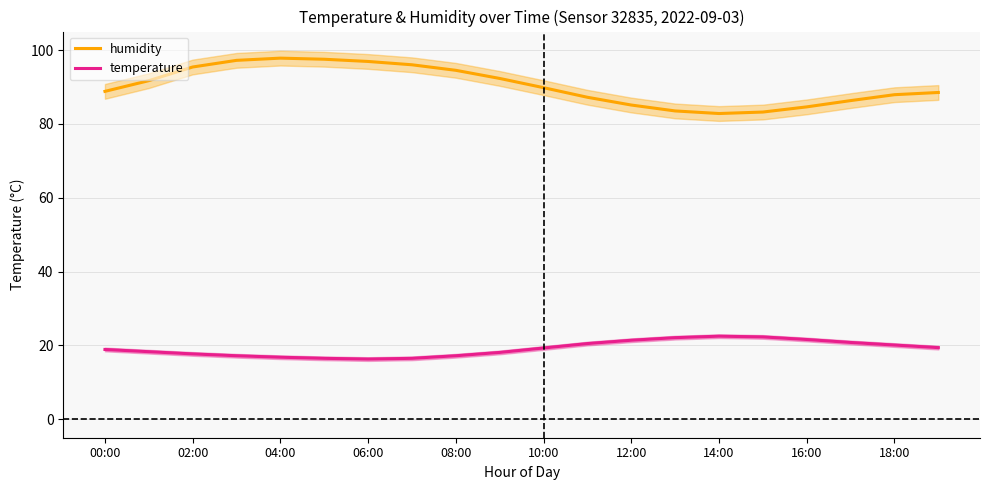

Reading left to right, transcribe all the data shown in this chart.

humidity: 88.8	91.7	95.4	97.2	97.8	97.5	96.9	96.0	94.5	92.3	89.8	87.2	85.1	83.5	82.8	83.2	84.6	86.3	87.9	88.5
temperature: 18.9	18.3	17.7	17.2	16.8	16.5	16.3	16.5	17.2	18.1	19.3	20.5	21.4	22.1	22.5	22.3	21.6	20.8	20.1	19.4